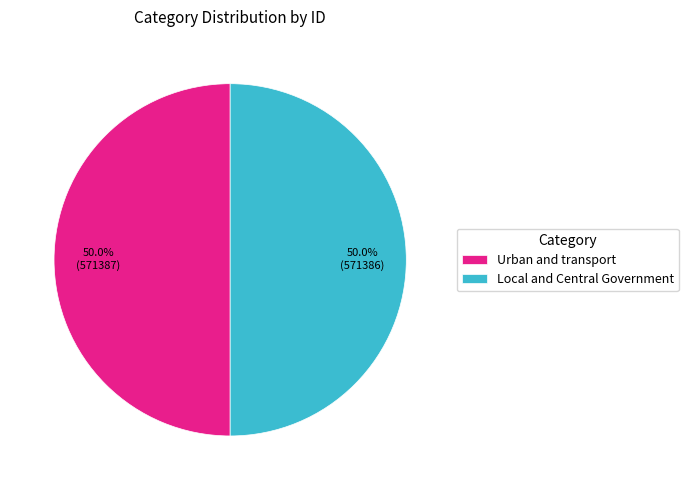

How much of the chart is everything except Local and Central Government?

50.0%